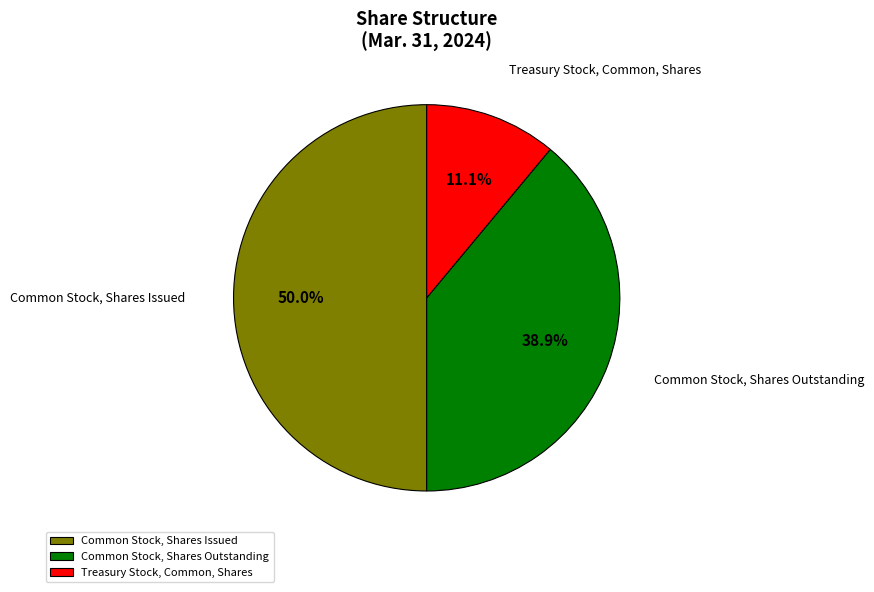

What is the total percentage of Treasury Stock, Common, Shares and Common Stock, Shares Outstanding?

50.0%